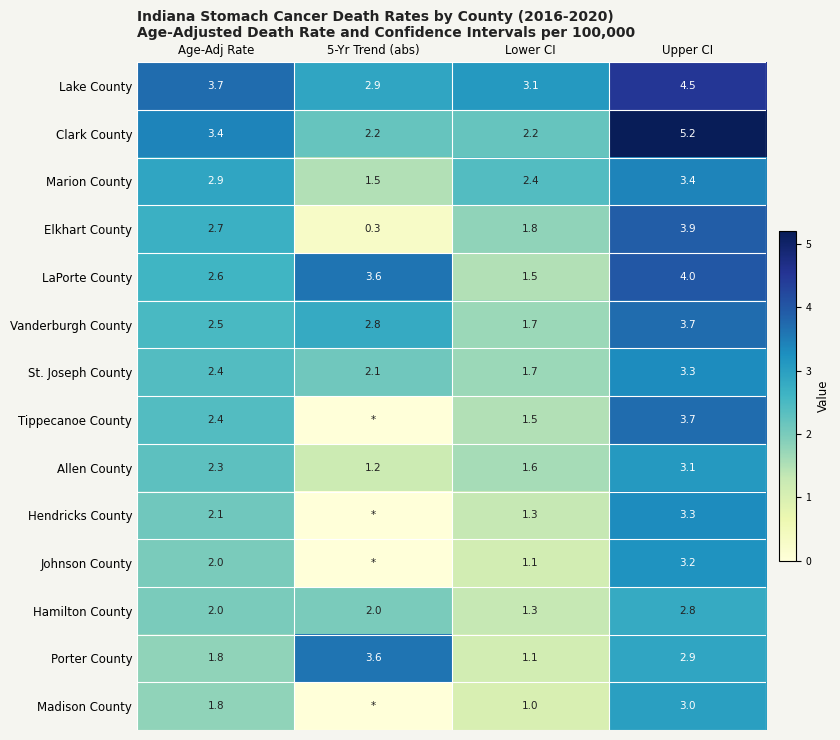

What is the difference between the maximum and minimum values in the Porter County series?

2.5